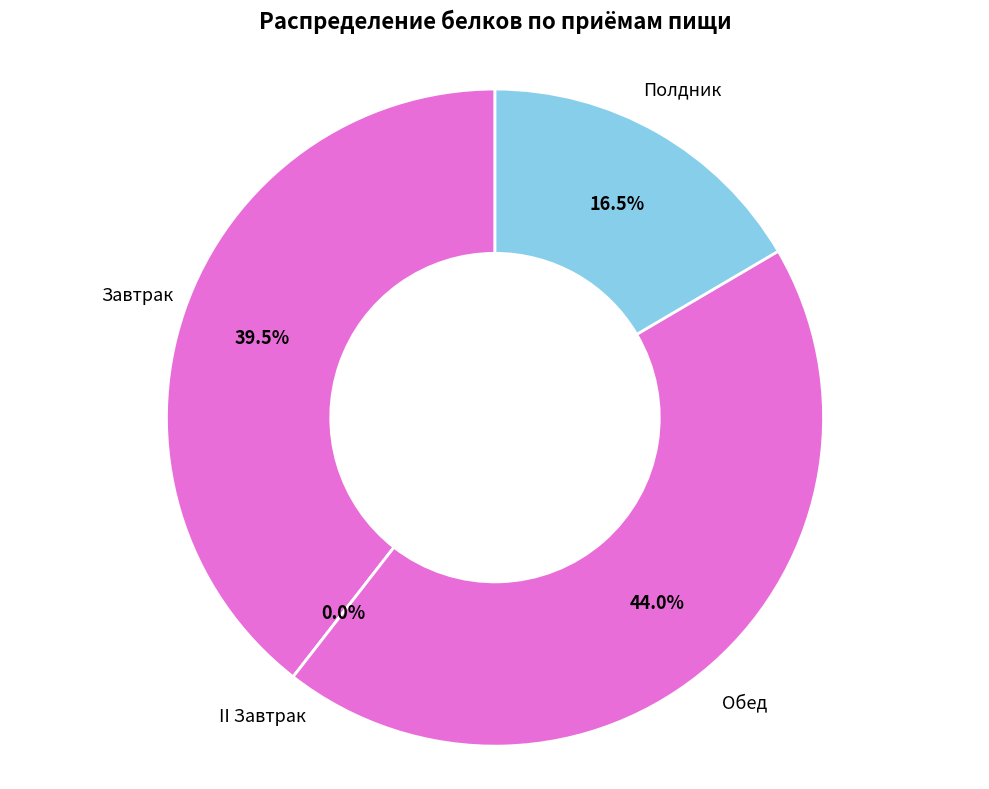

Does Полдник represent more than half of the total?

No